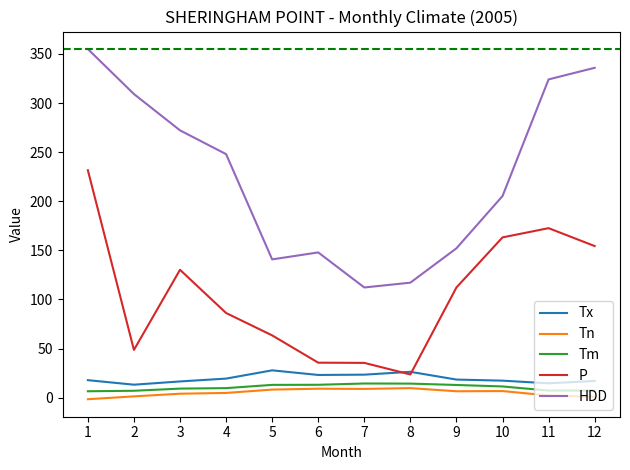

The value of P at 12 is 154.4. True or false?

True